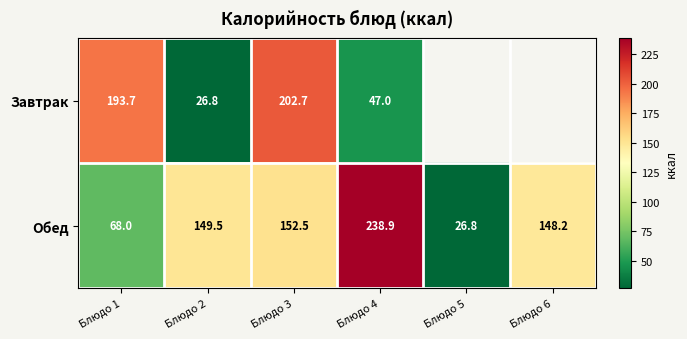

At which label does Обед reach its minimum?

Блюдо 5